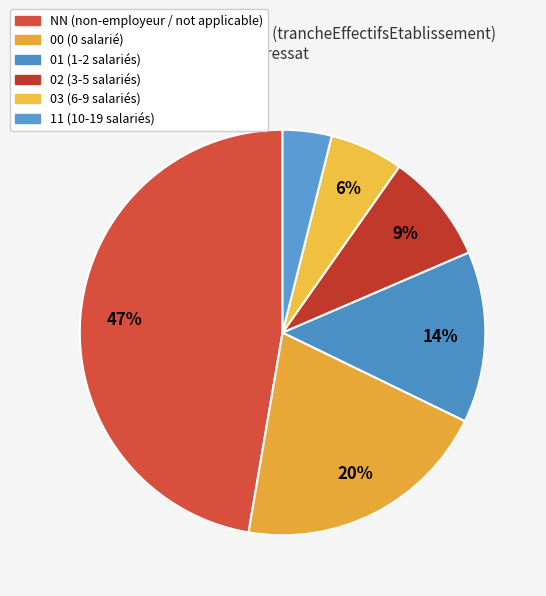

Is 01 the majority of the pie?

No